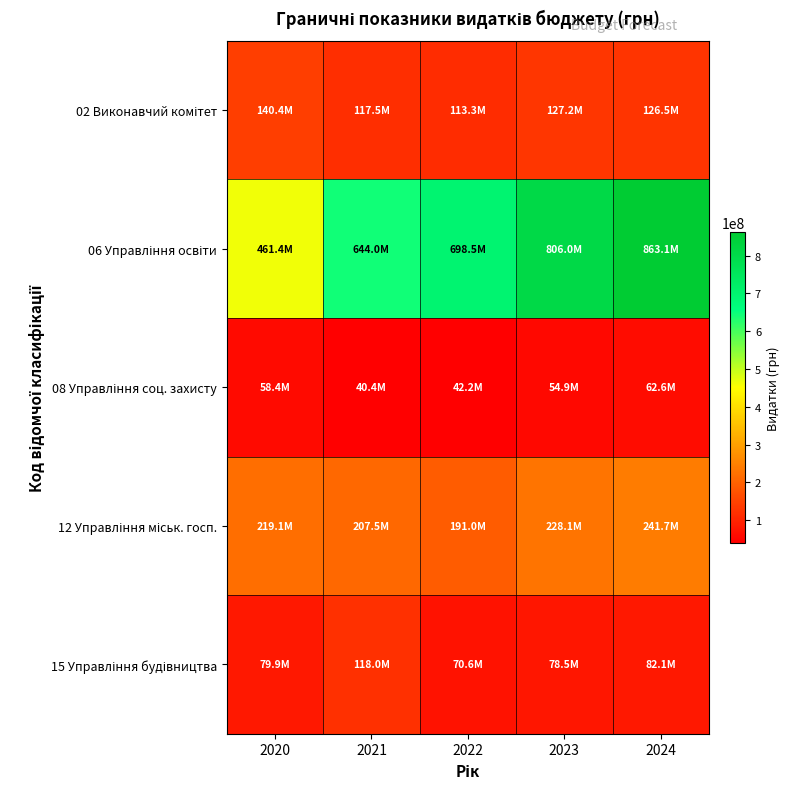

Rank the series at 2024 from lowest to highest value.

08 Управління соц. захисту, 15 Управління будівництва, 02 Виконавчий комітет, 12 Управління міськ. госп., 06 Управління освіти